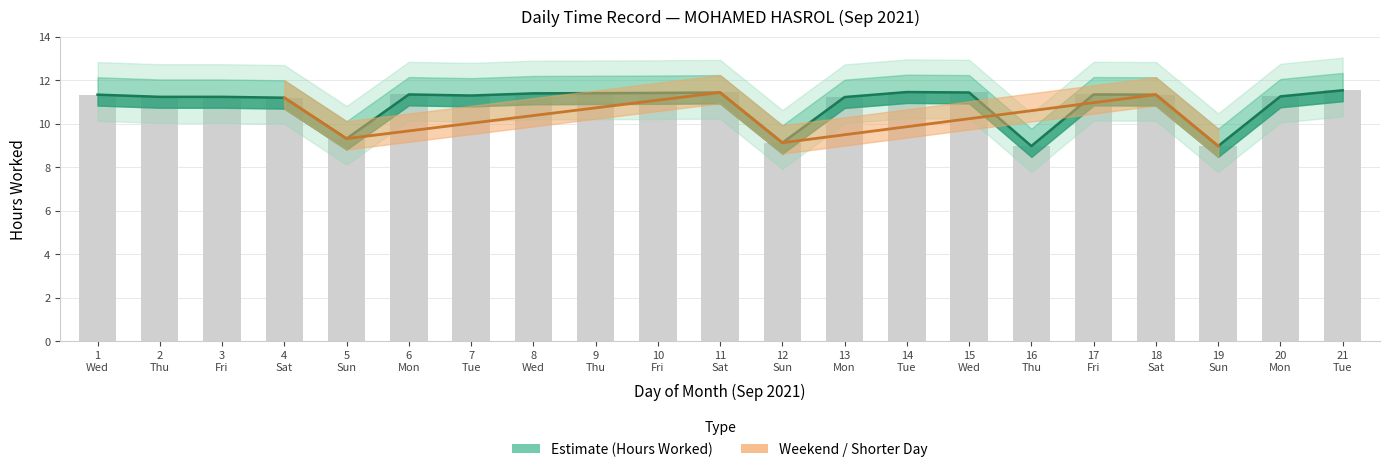

Are the bars horizontal?

No